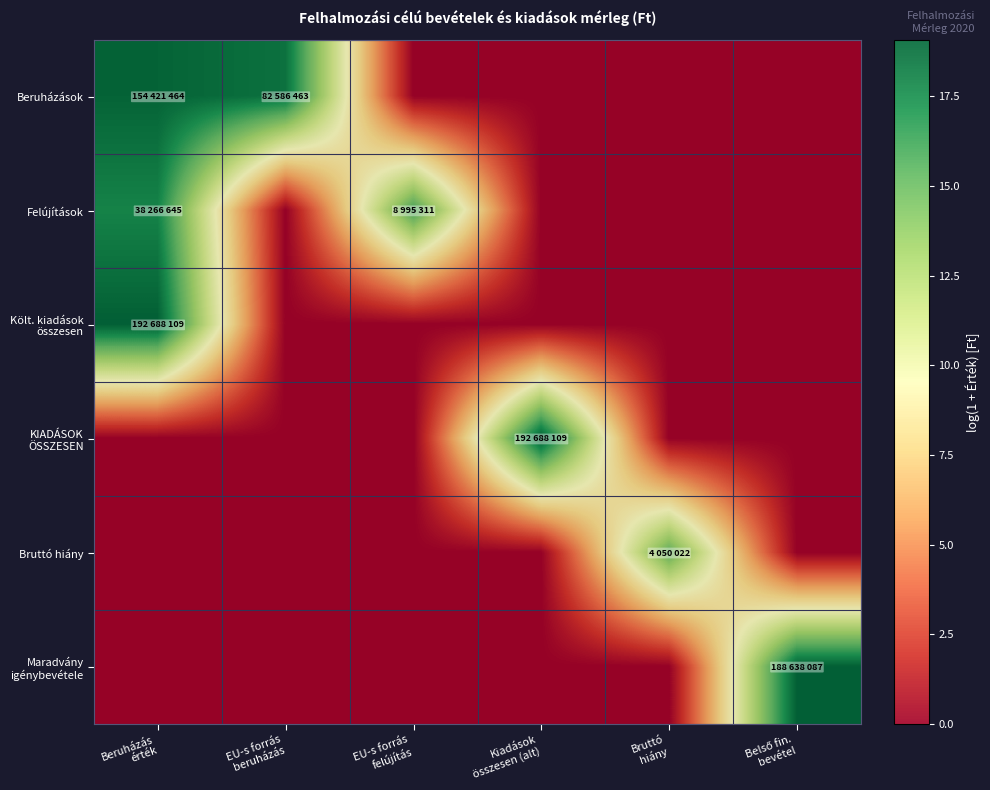

What is the greatest value displayed?

19.1